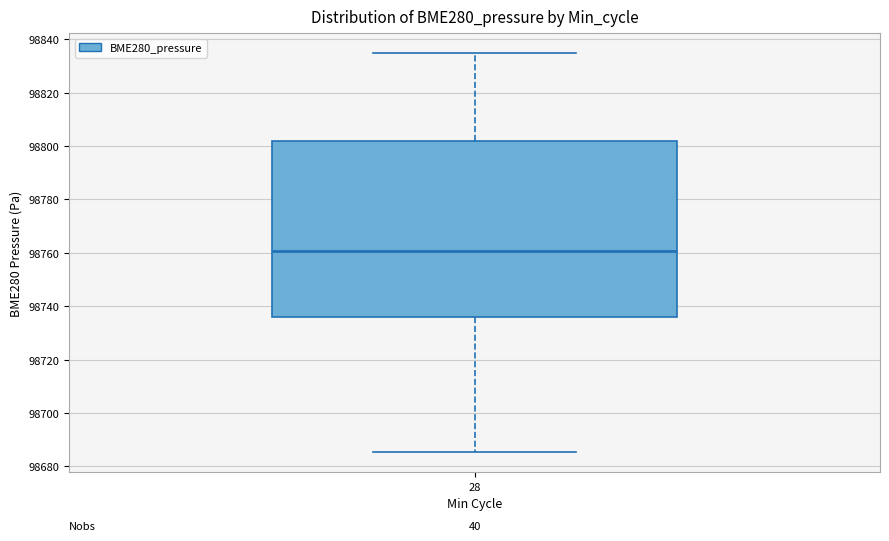

Where is the lower edge of the box at x = 28 on the y-axis? The values are not printed on the chart, so give them approximately, as read against the axis.

98736